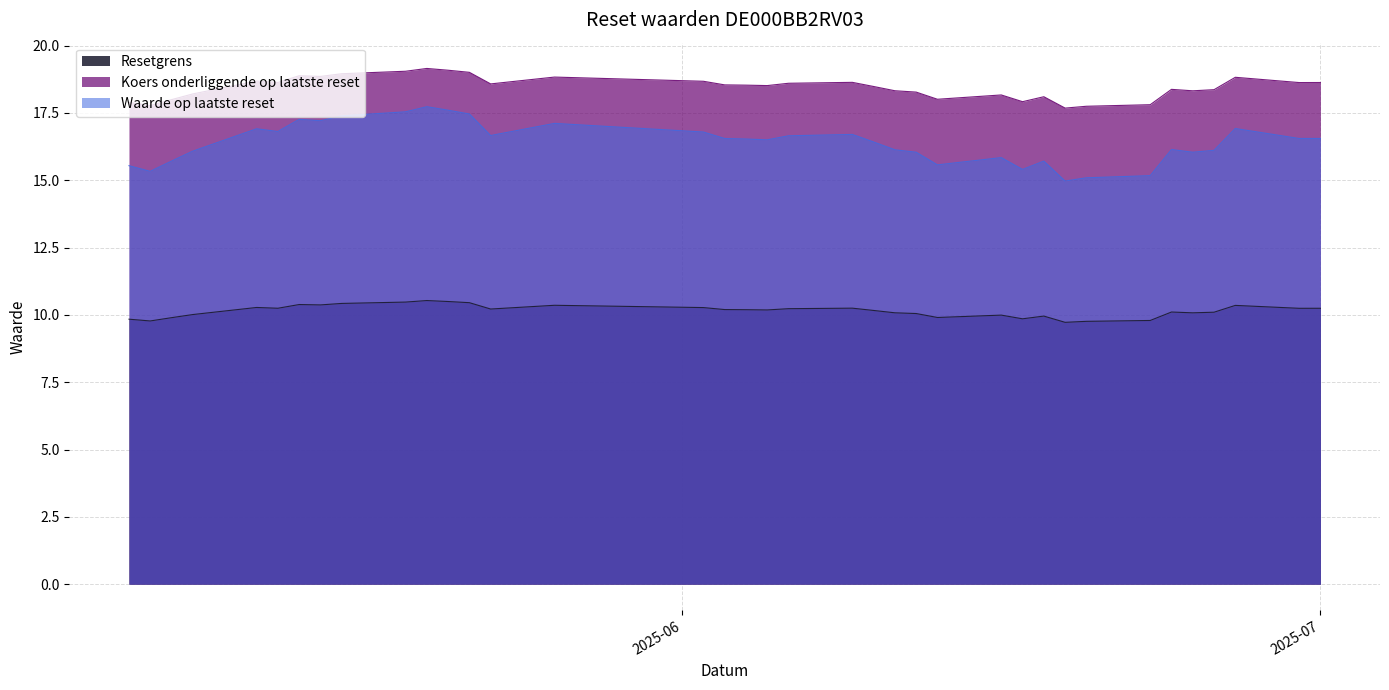

What is the approximate value of Koers onderliggende op laatste reset at 2025-05-26?

18.8